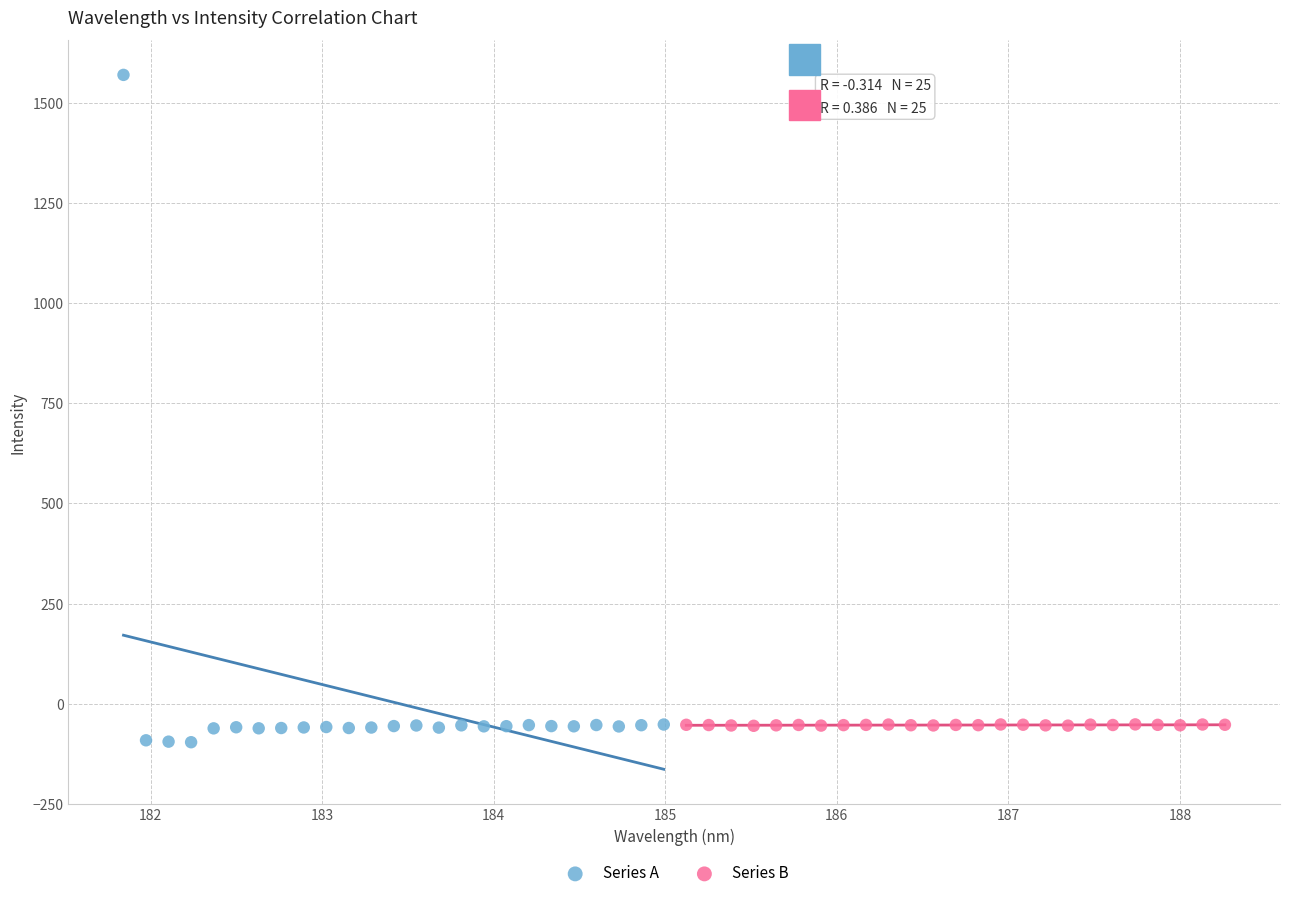

Which series has the widest spread of Y values?

Series A